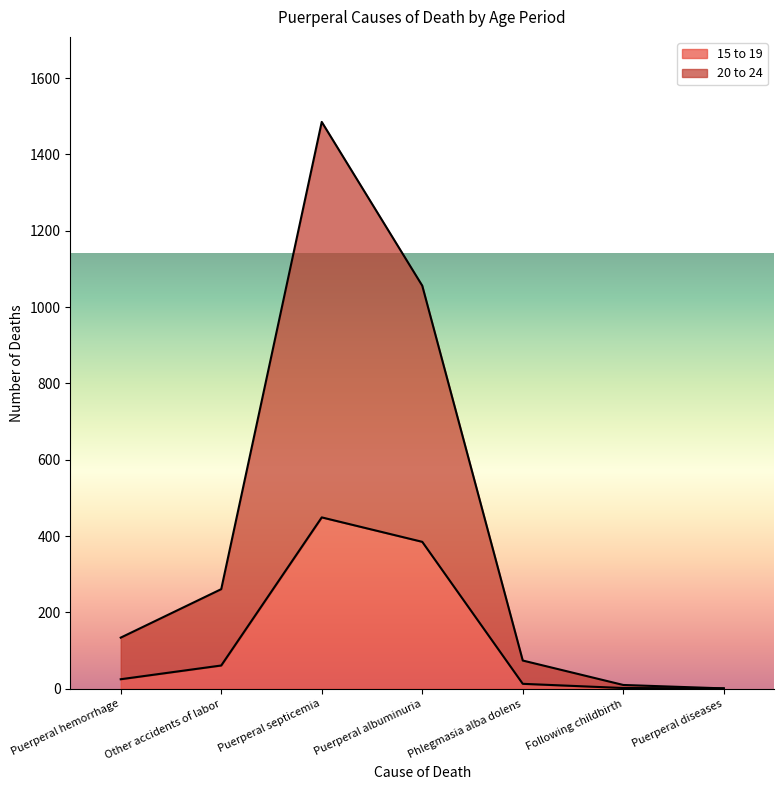

Which label corresponds to the largest value in the chart?

Puerperal septicemia